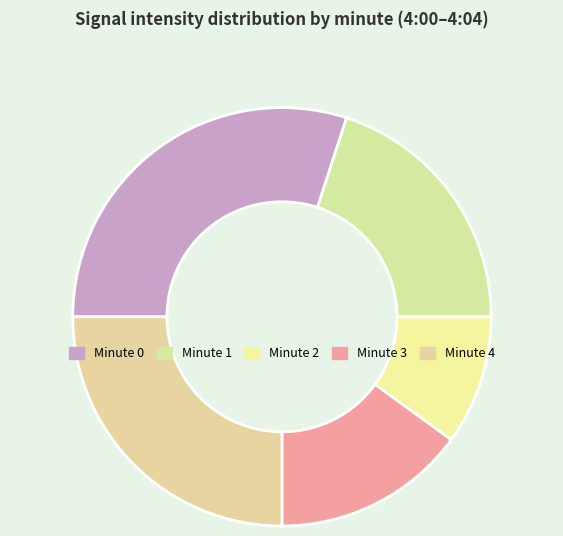

Rank the categories by value from lowest to highest.

Minute 2, Minute 3, Minute 1, Minute 4, Minute 0